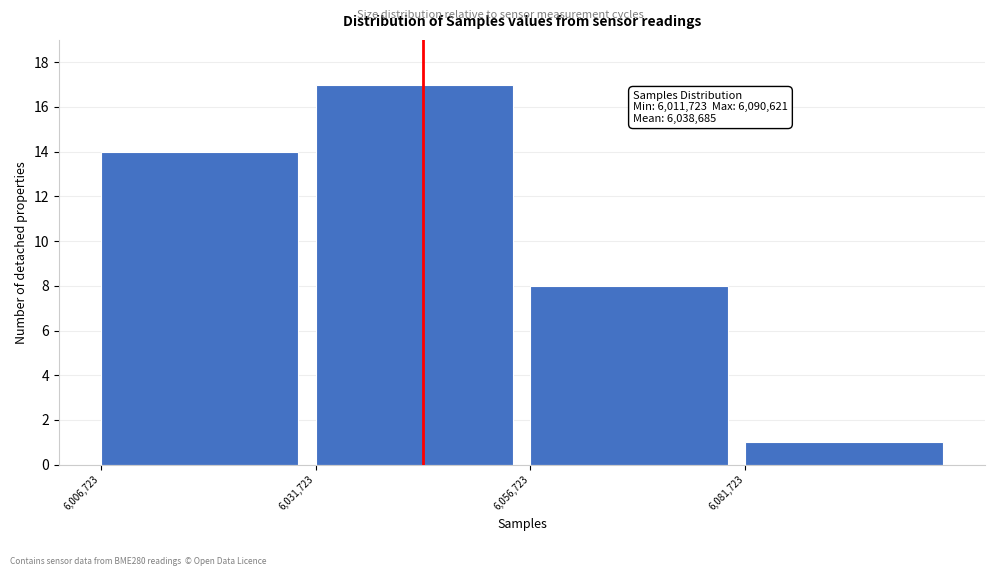

Over which range of the x-axis is the bar tallest?

6030000 to 6055000